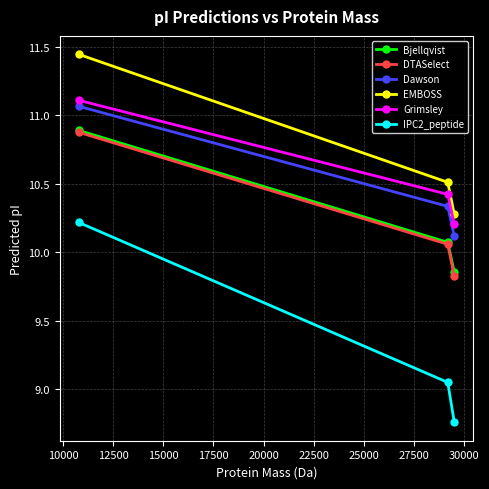

Which series has the largest total across all categories?

EMBOSS